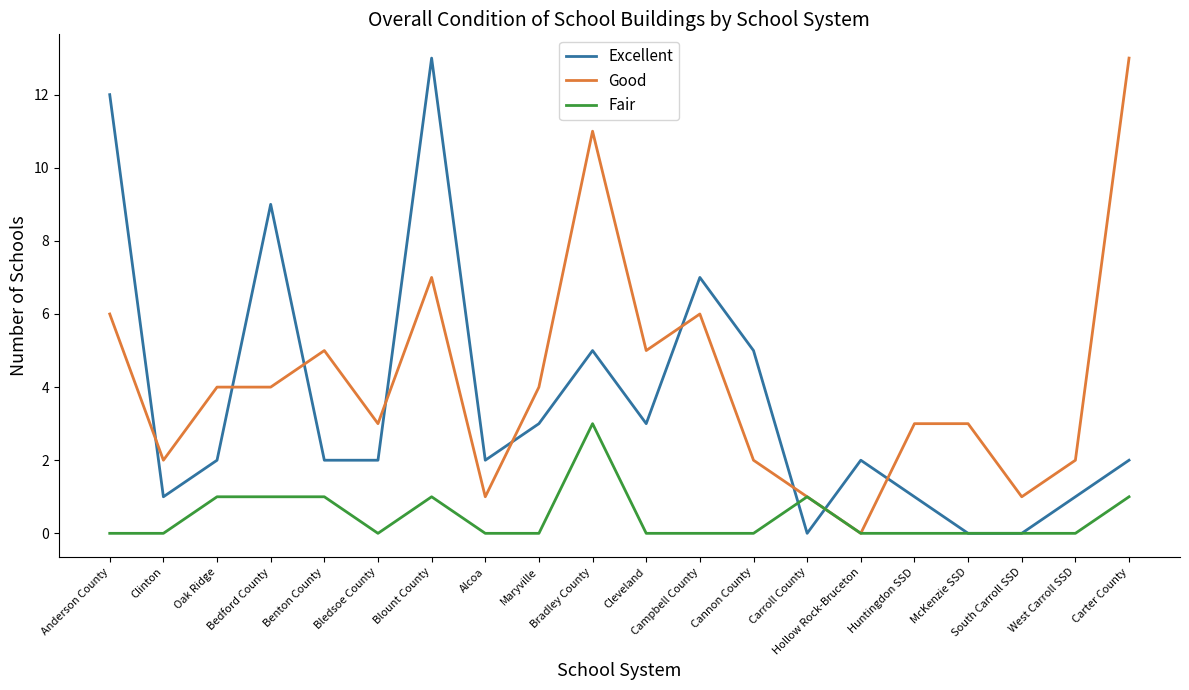

What position from the left is Oak Ridge?

3